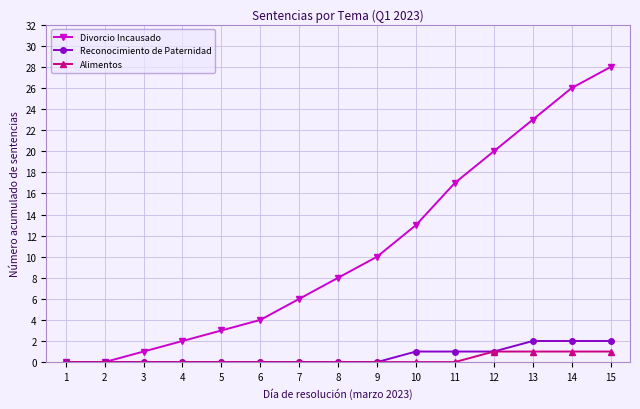

What is the value of the Alimentos point at the 14th from the left?

1